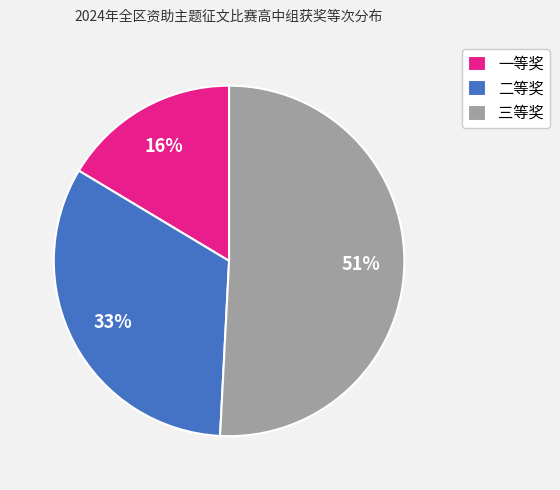

To the nearest percent, what is the combined percentage of 一等奖 and 三等奖?

67%